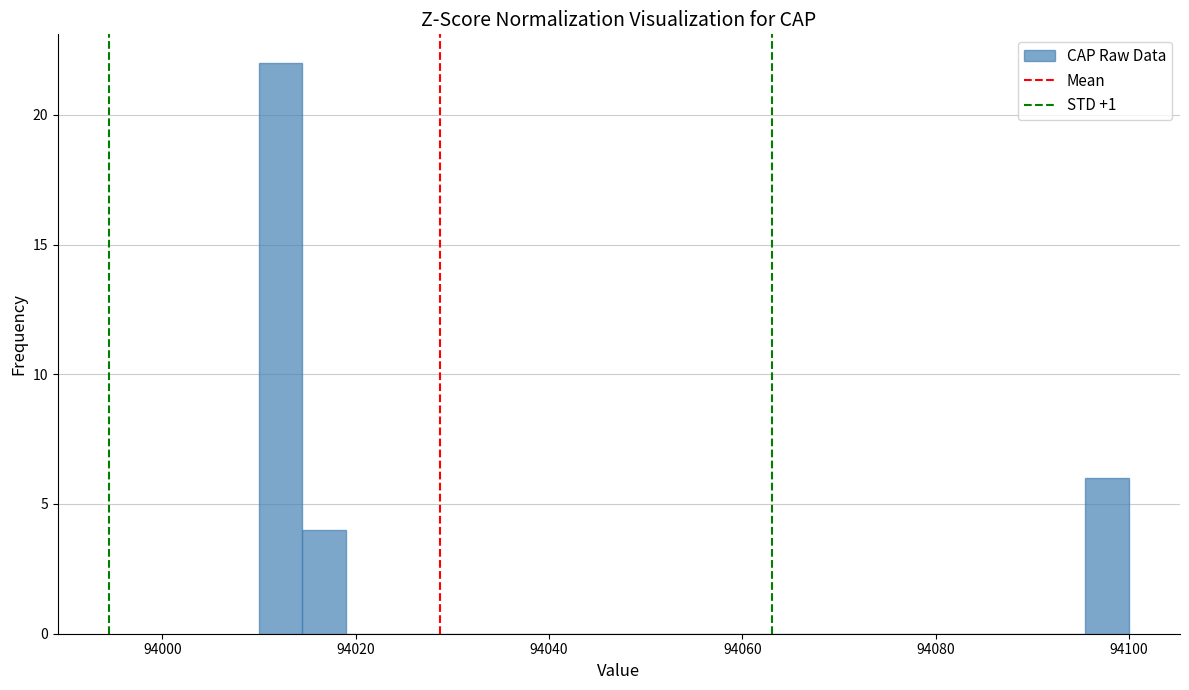

Around what value on the x-axis is the tallest bar? Give the approximate position of its centre, as read against the axis.

94012